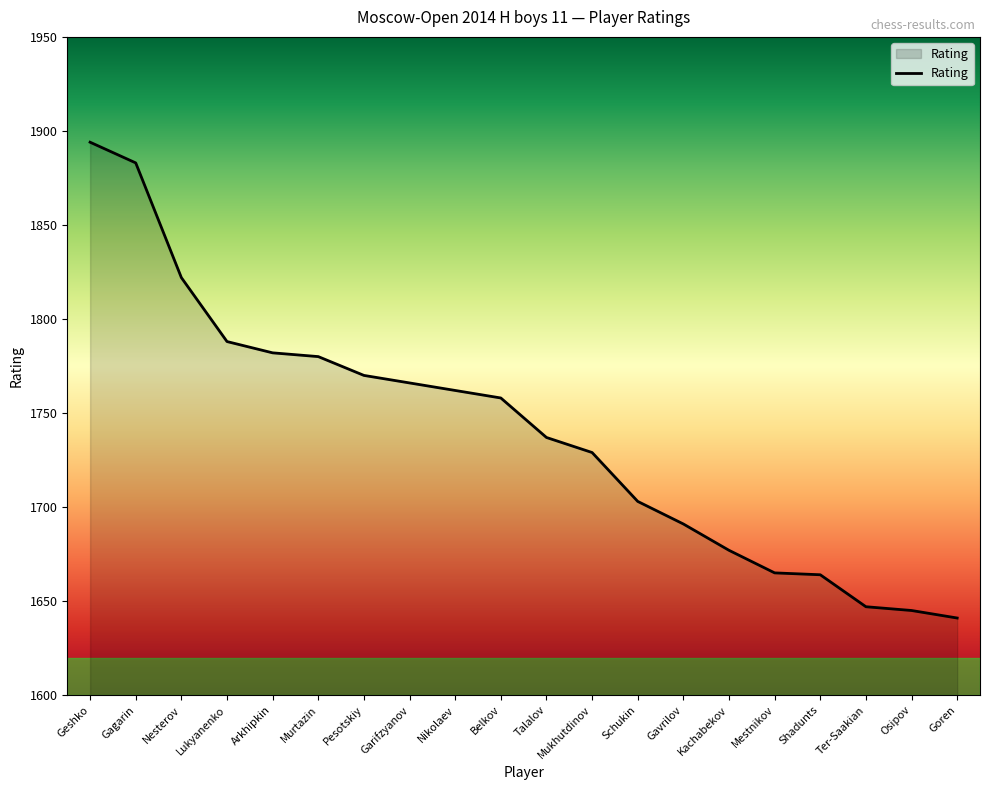

How many distinct data groups are displayed?

1